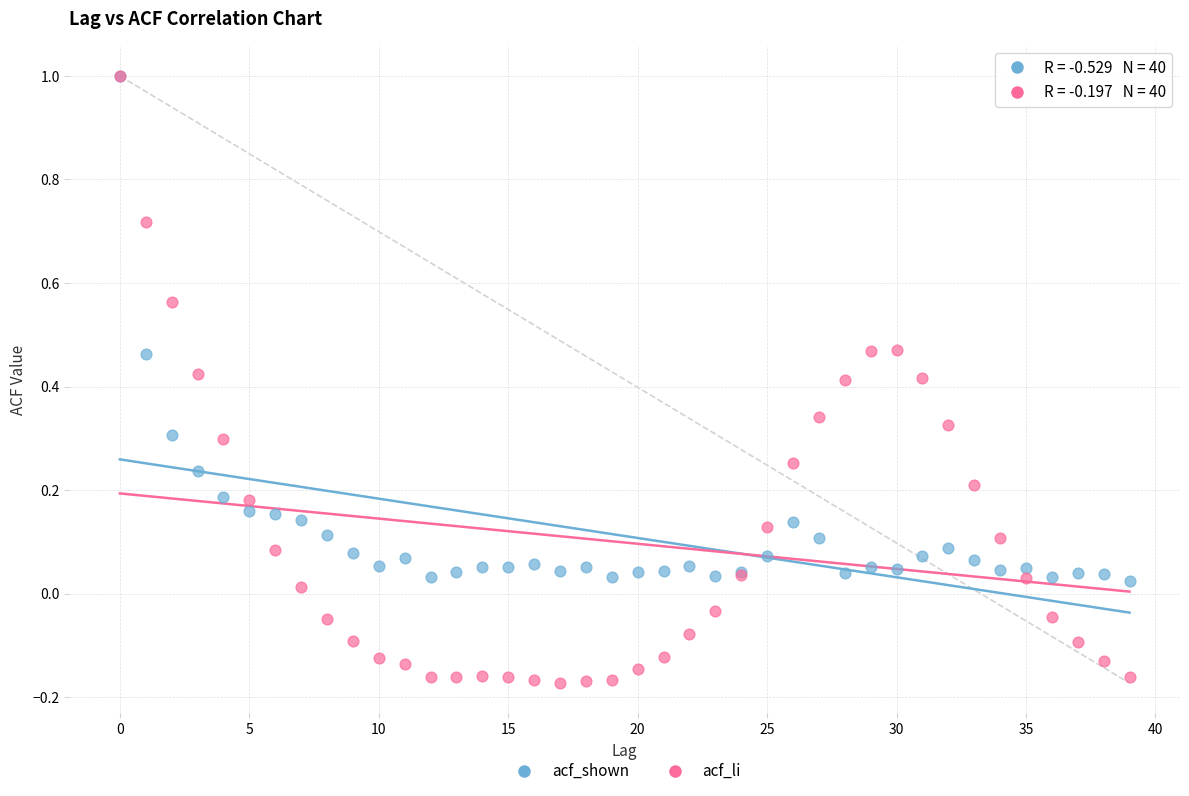

Which series reaches the minimum Y coordinate?

acf_li